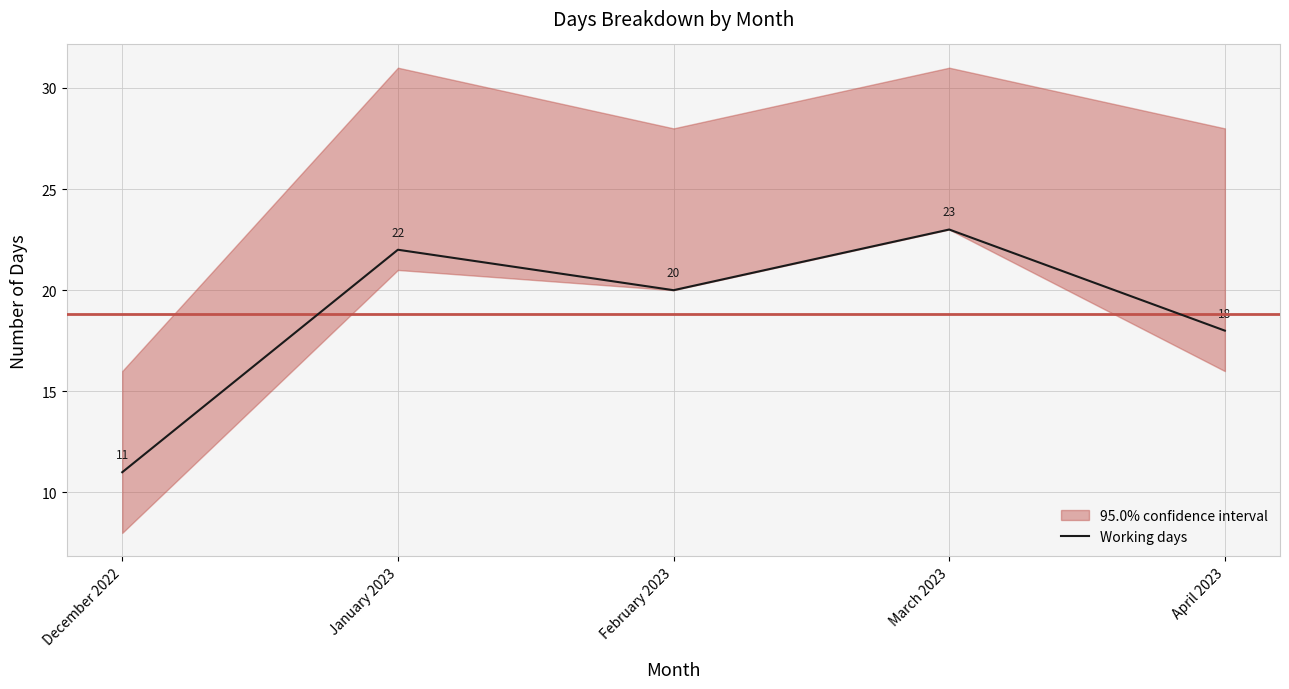

At which category does the data reach its first local valley?

February 2023